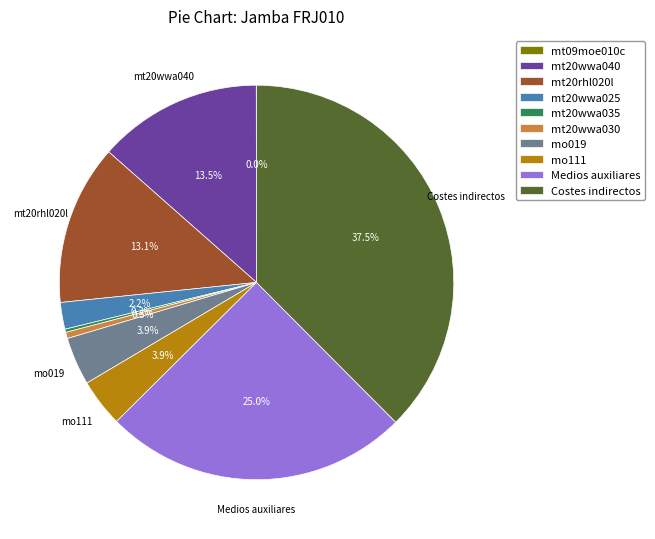

Is there a majority slice in this chart?

No